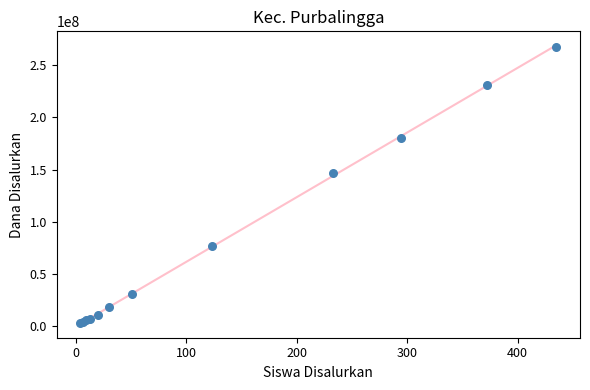

What Y value in the scatter plot is closest to 135187500?

147000000